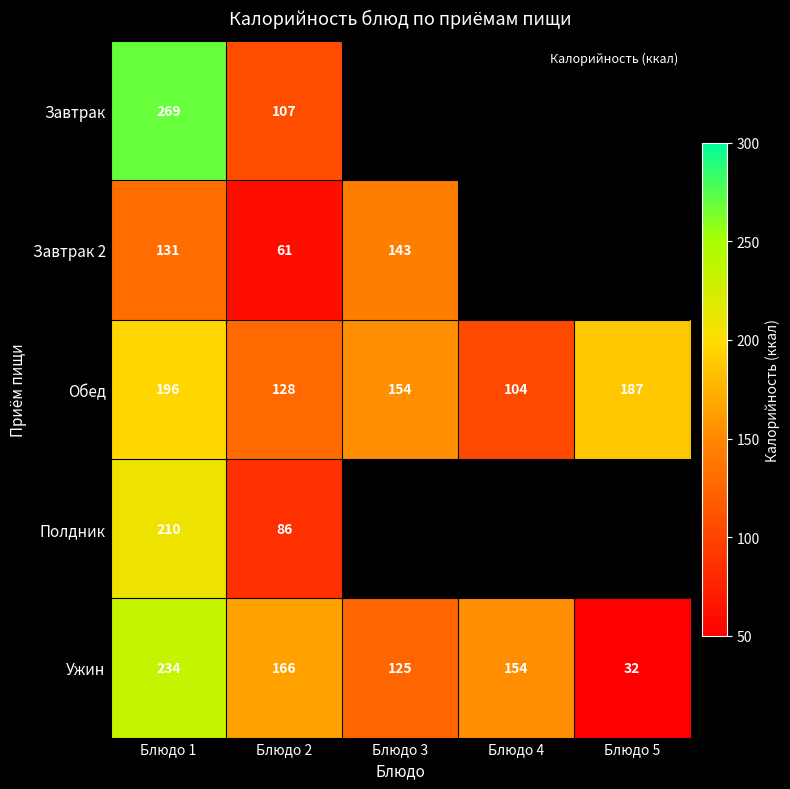

Where does the Ужин series first go above 154?

Блюдо 1